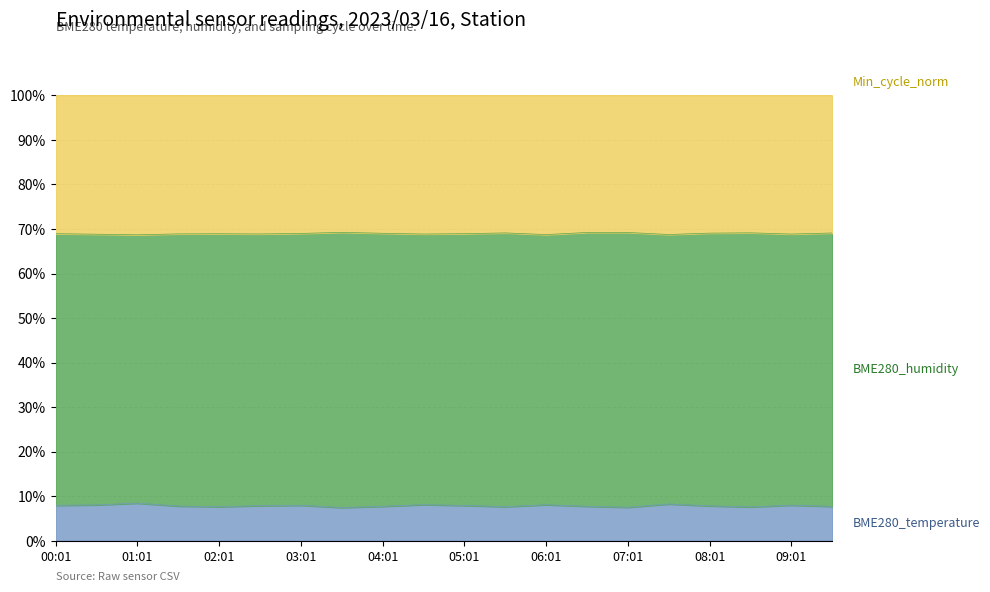

What is the total value across all series at 08:01?

100.0